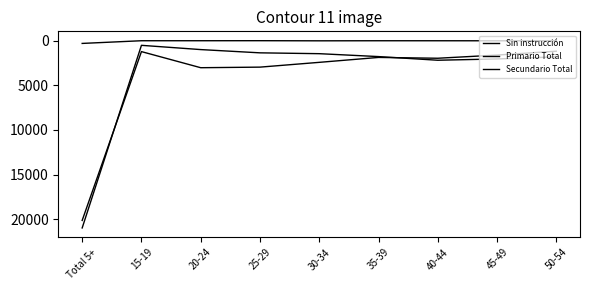

At which category is the sum across all series the highest?

Total 5+